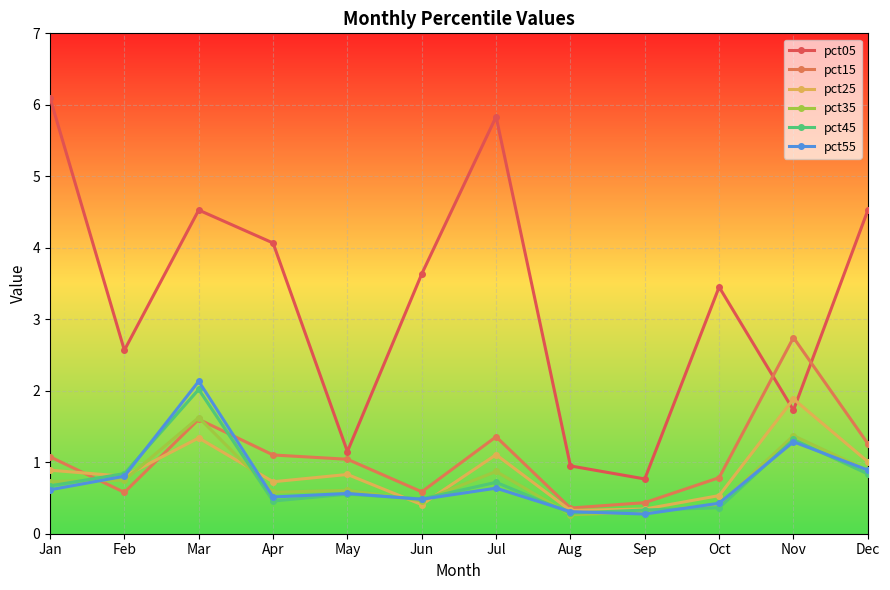

Does the chart have visible grid lines?

Yes